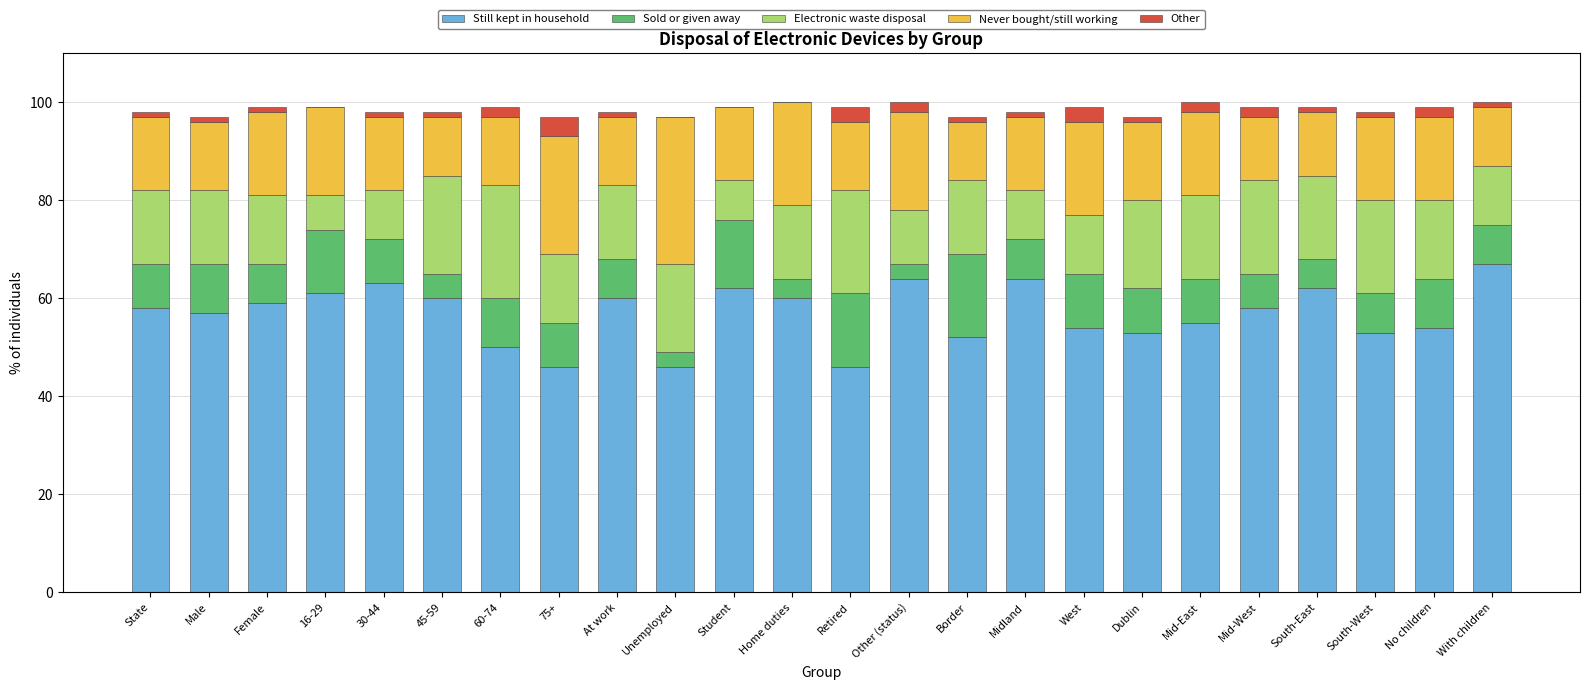

What is the maximum value for Still kept in household?

67